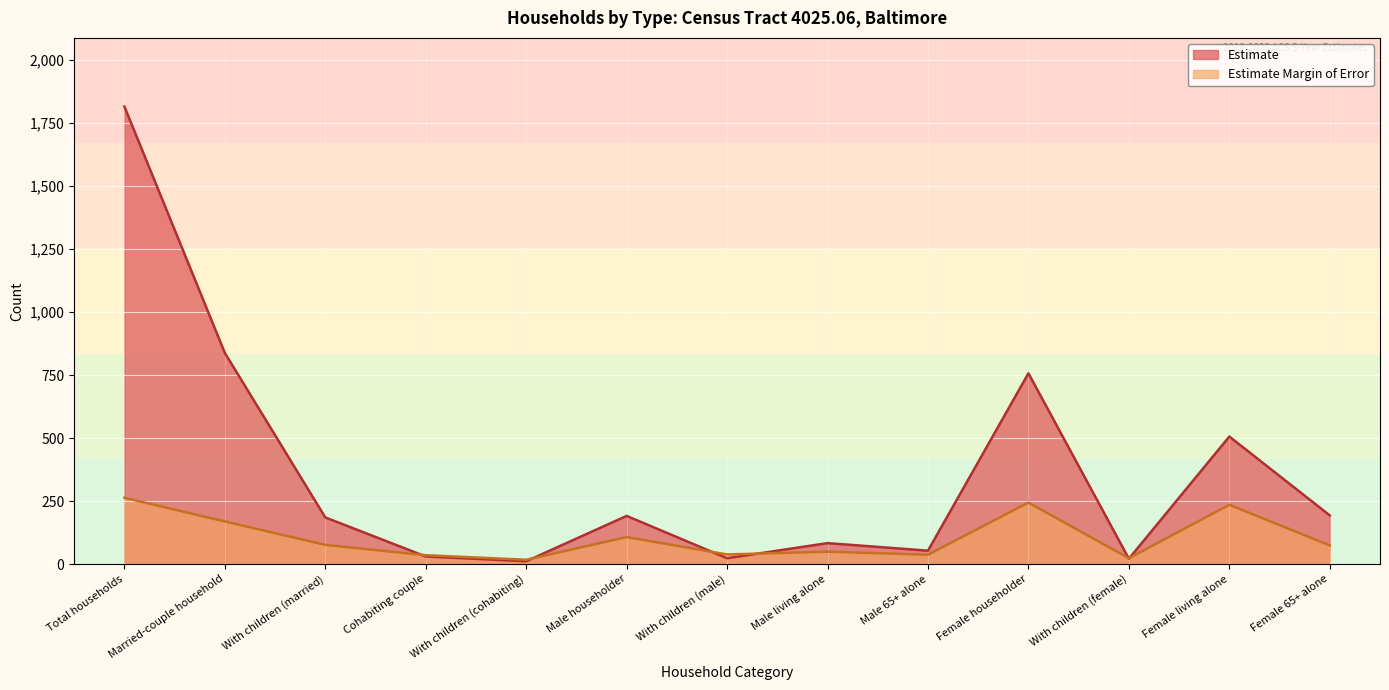

How many lines are shown in the chart?

2